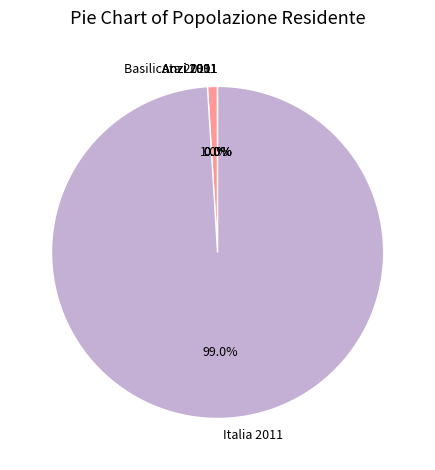

What portion of the pie excludes Basilicata 2011?

99.0%